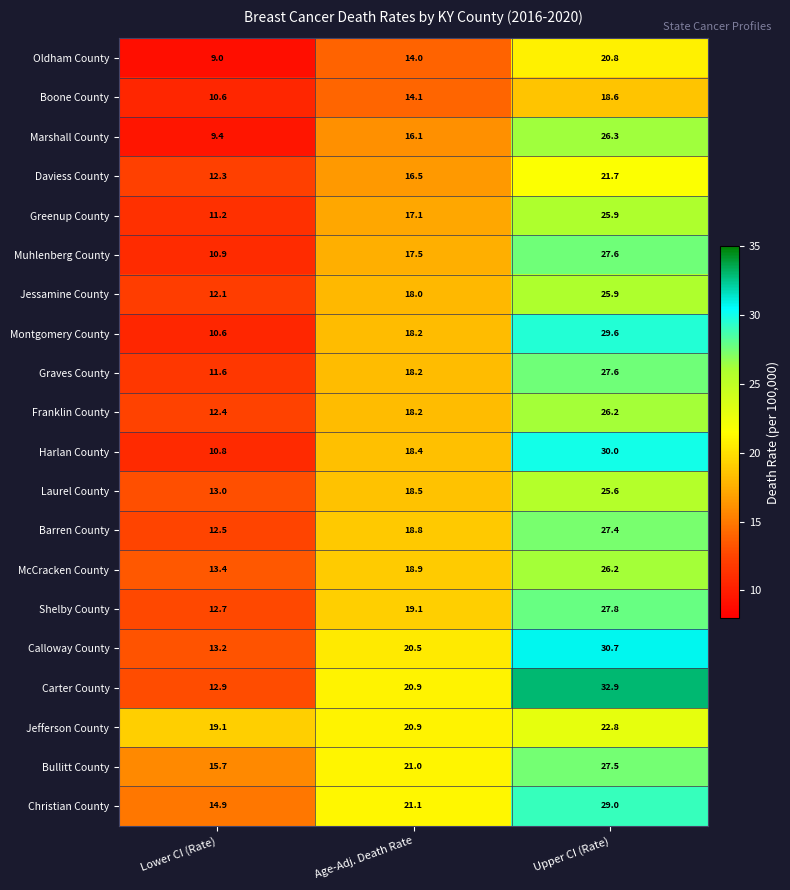

What is the average value of the Greenup County series?

18.1